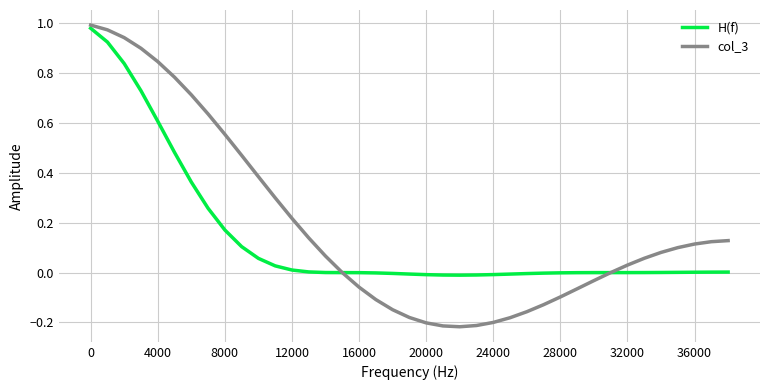

Which series has the largest range (max minus min)?

col_3